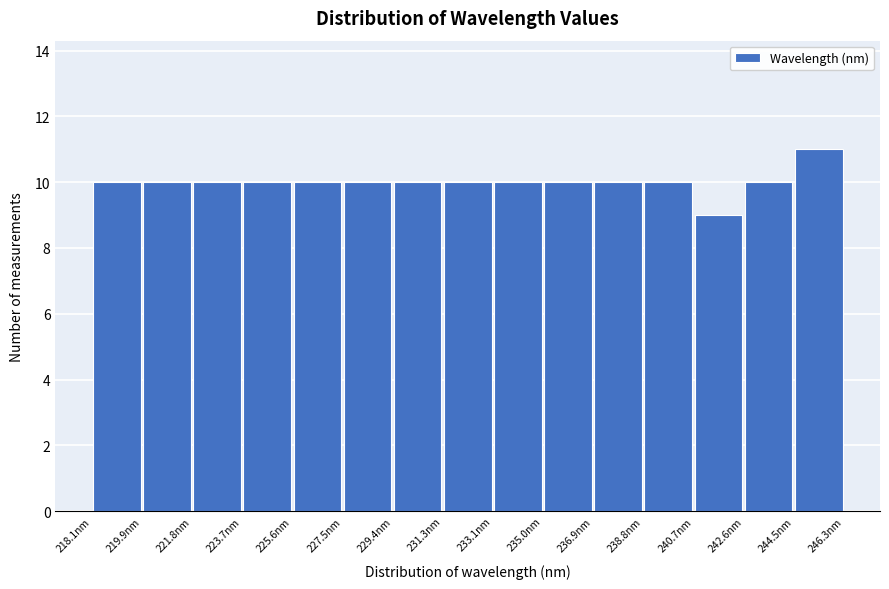

Which range on the x-axis has the tallest bar?

244.4 to 246.4